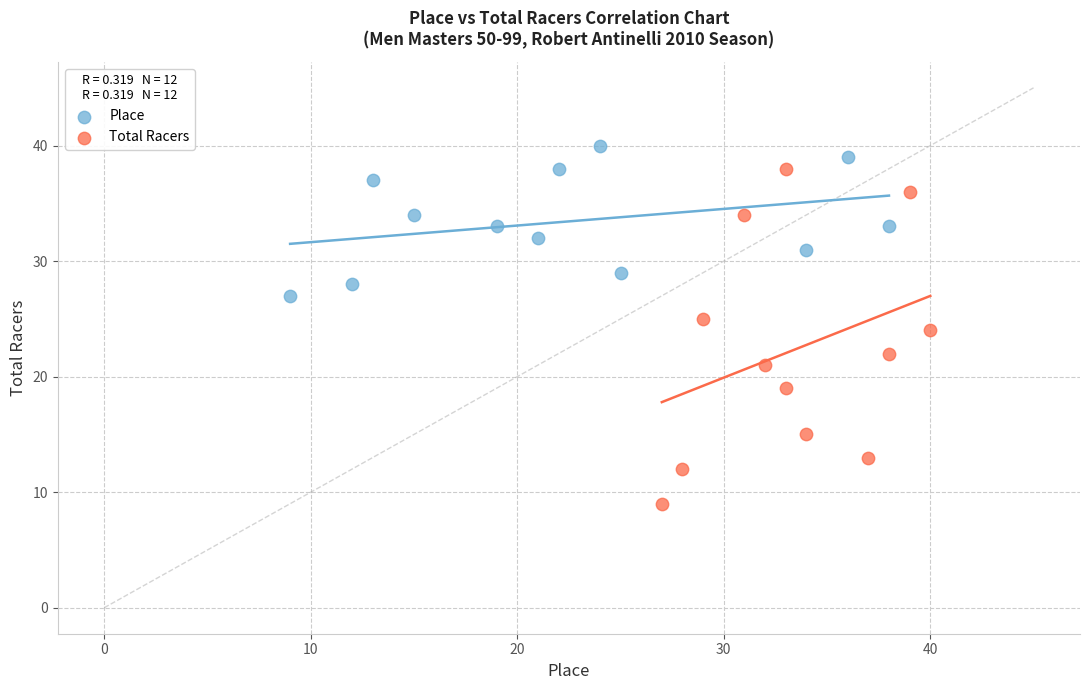

Which series has the largest Y range (max minus min)?

Total Racers